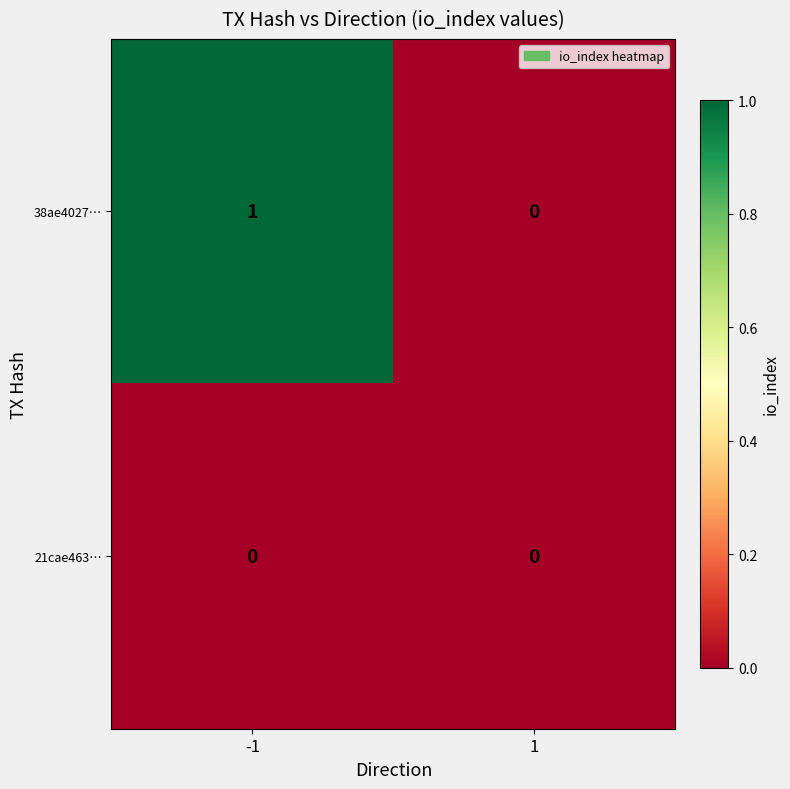

Which series has the largest total across all categories?

38ae4027…